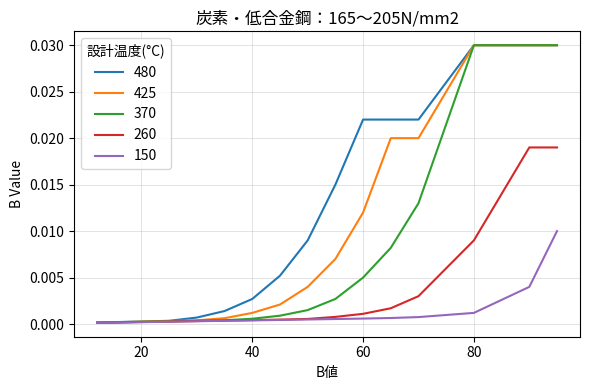

Which series has the largest total across all categories?

480